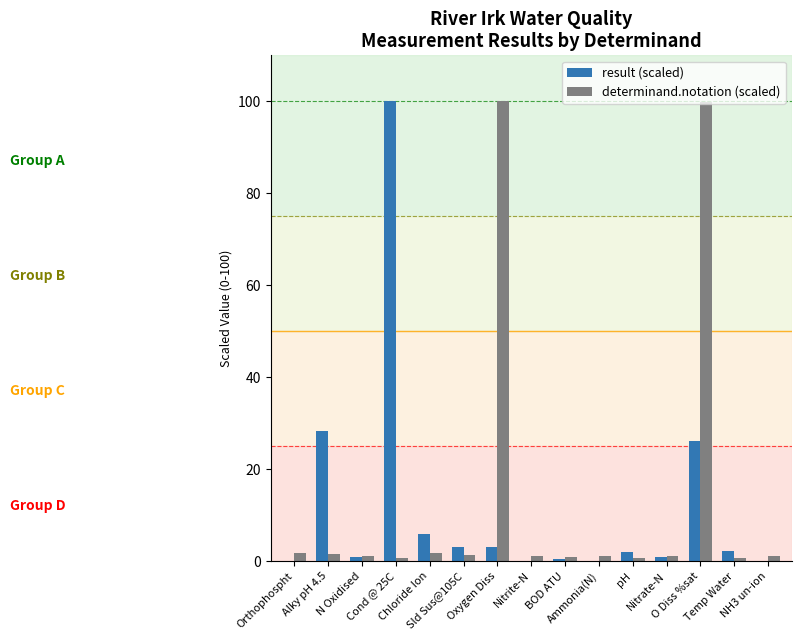

What is the label of the 9th bar from the left?

BOD ATU